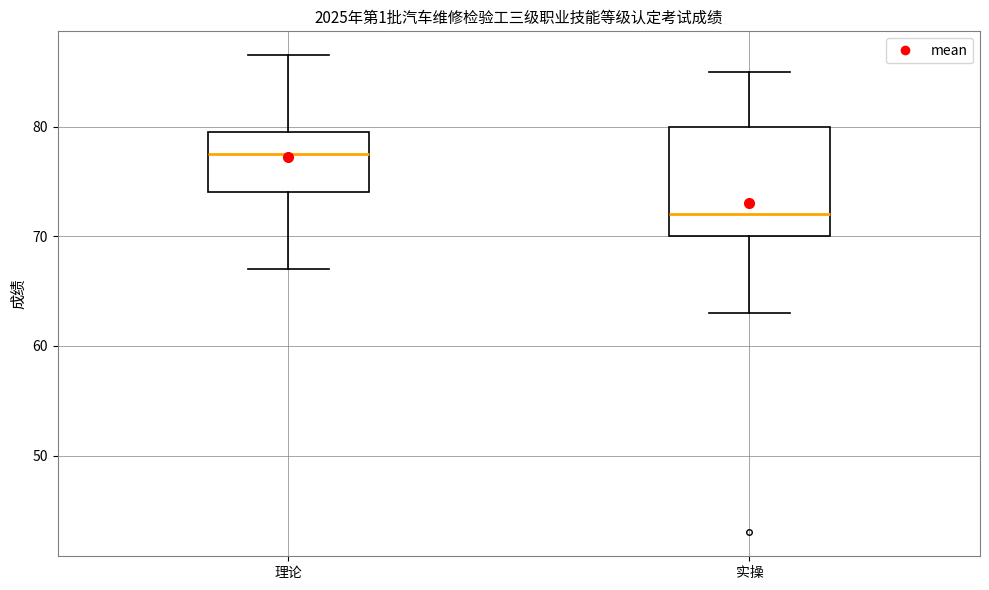

Comparing the boxes themselves (not the whiskers), which one is the tallest?

实操